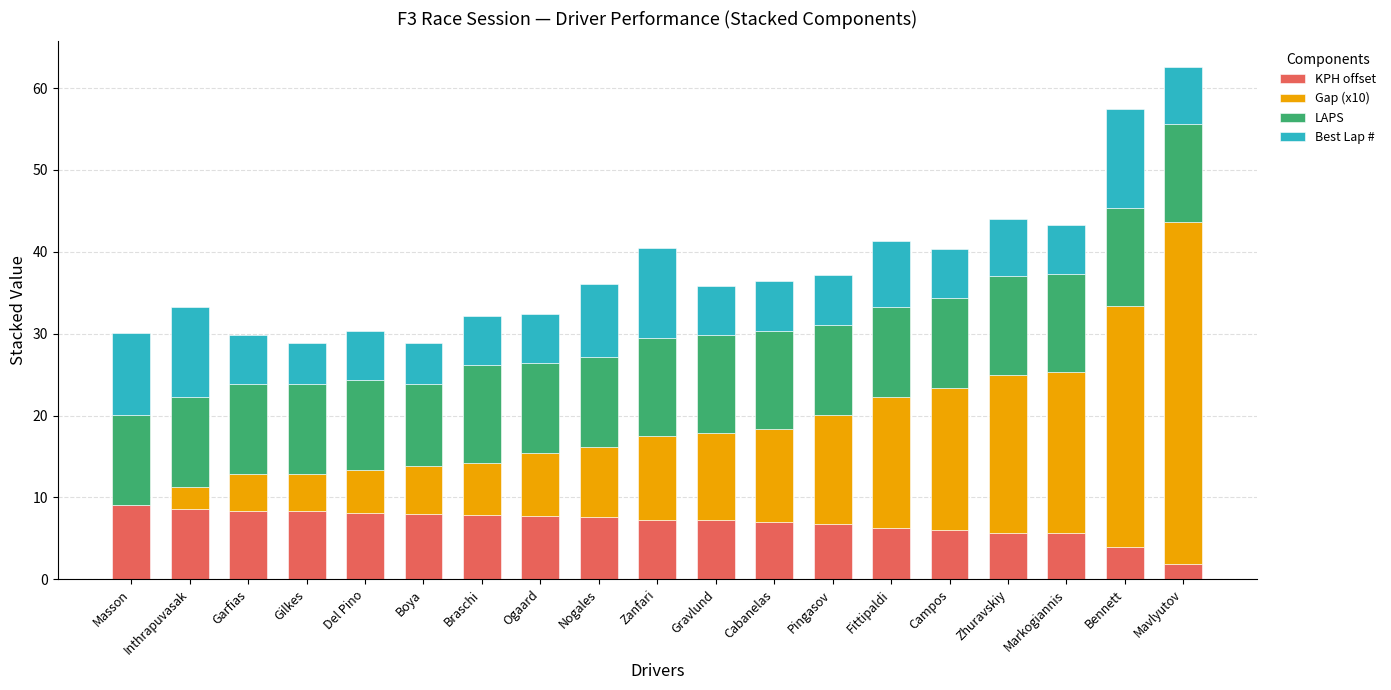

What is the maximum value for KPH offset?

9.1